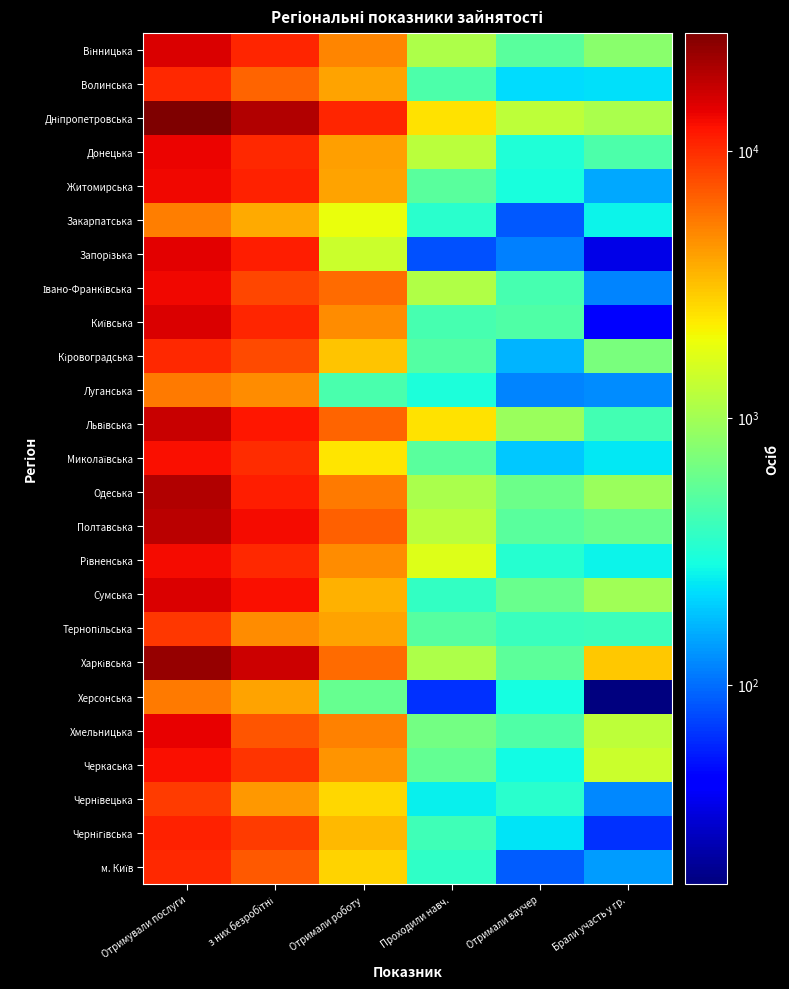

What is the difference between the highest and lowest values at з них безробітні?

15915